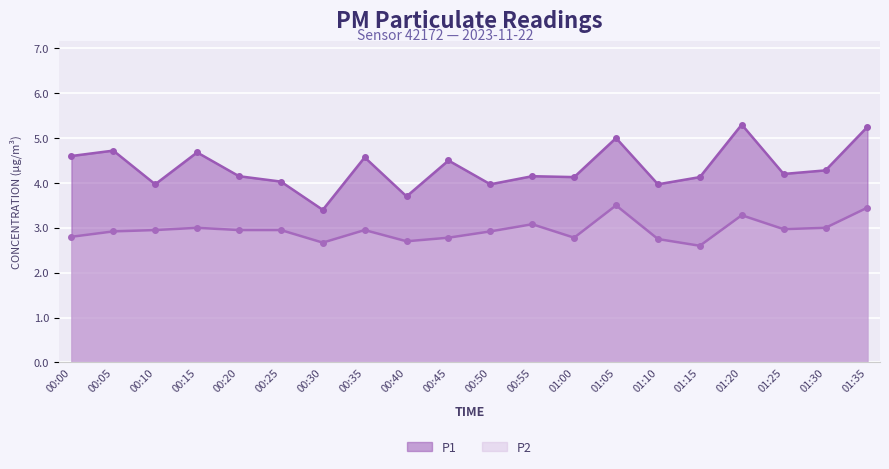

True or false: P1 and P2 intersect in this chart.

False